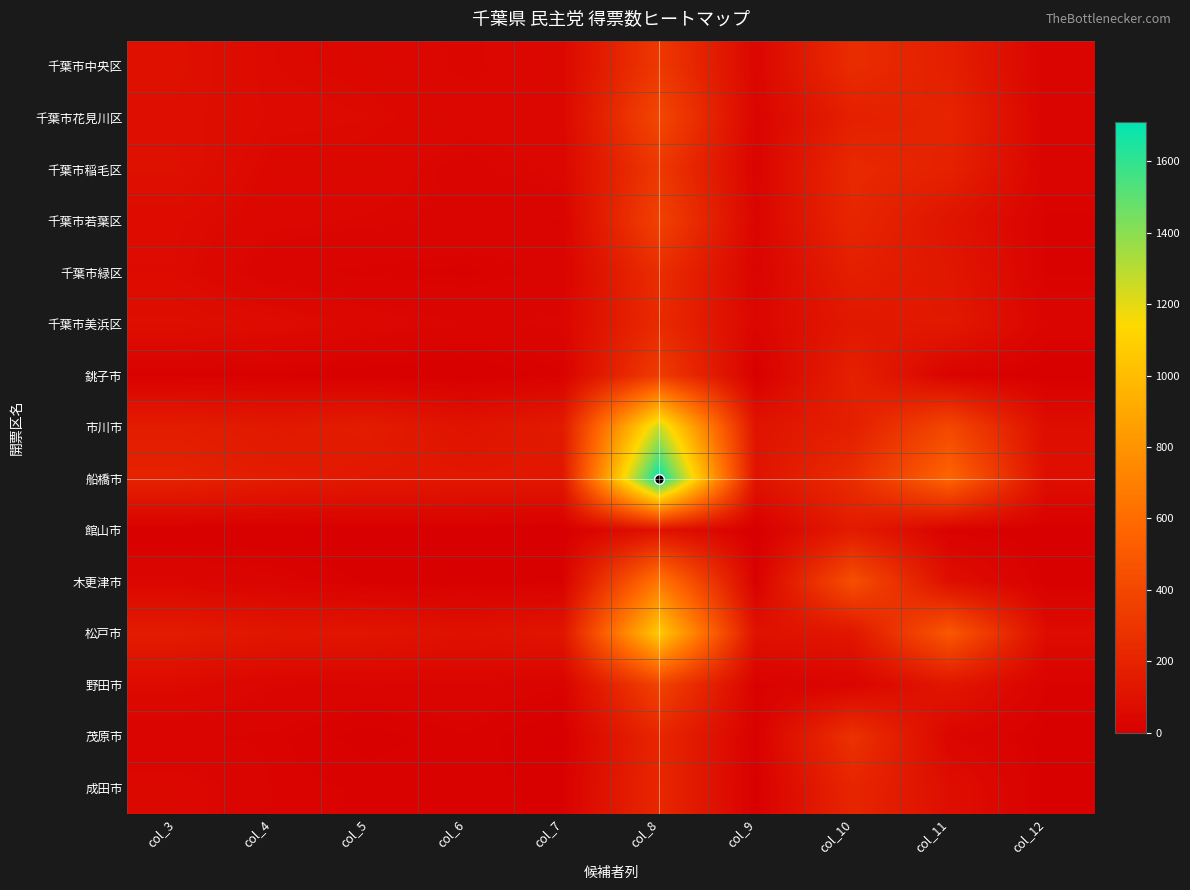

Between col_10 and col_4, which is larger?

col_10